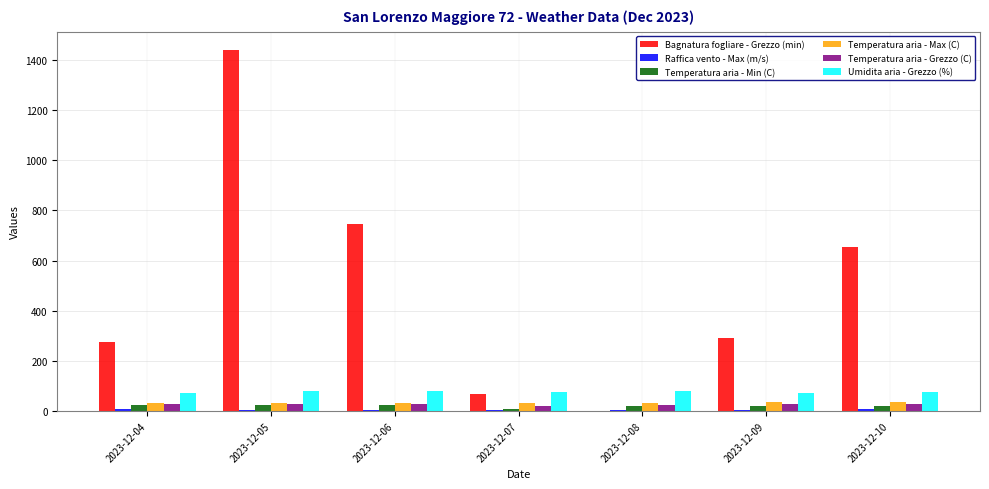

Between 2023-12-09 and 2023-12-10, which series saw the biggest shift?

Bagnatura fogliare - Grezzo (min)